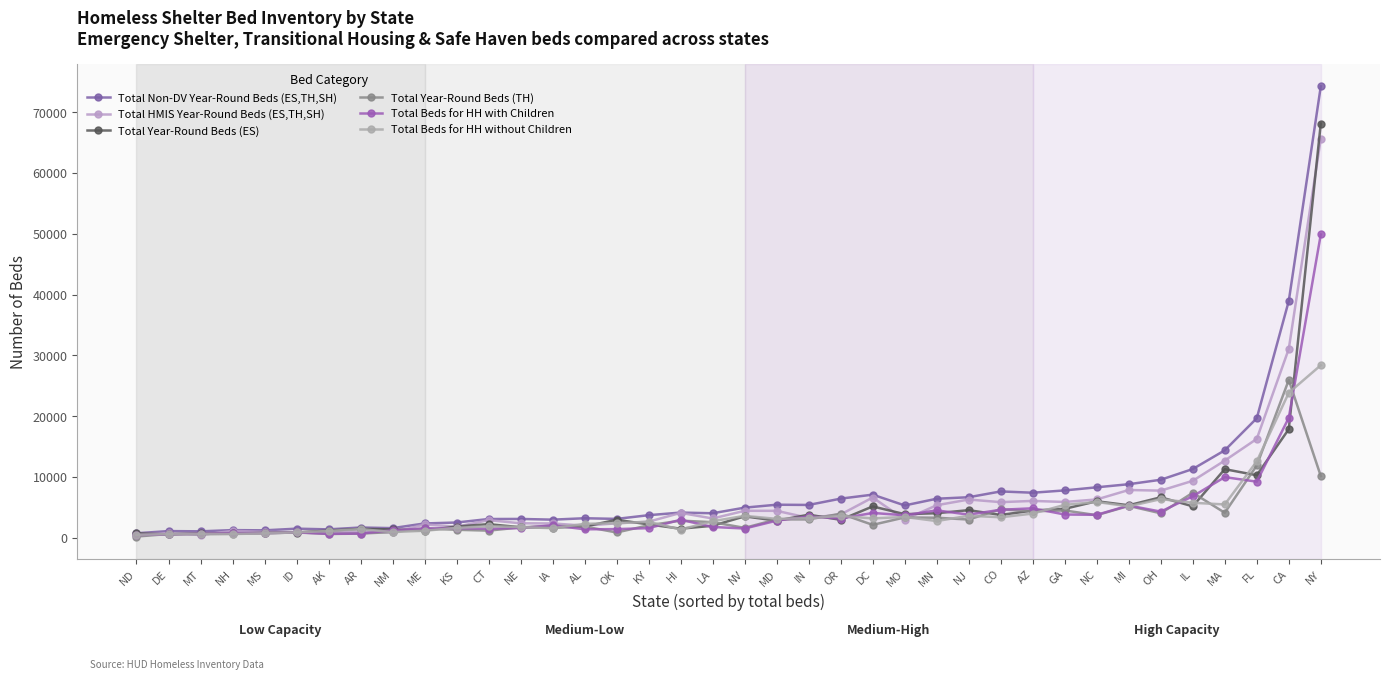

What is the value of the Total Beds for HH without Children point at the 10th from the left?

1157